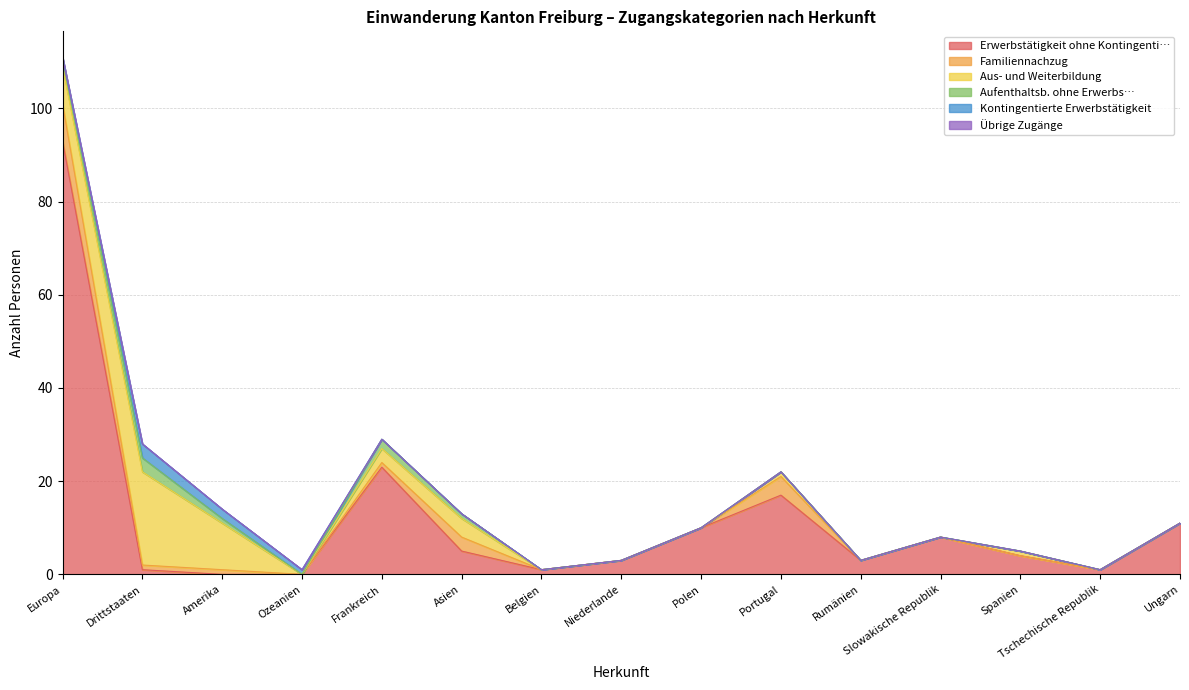

Between Belgien and Tschechische Republik, which series saw the biggest shift?

Erwerbstätigkeit ohne Kontingenti…